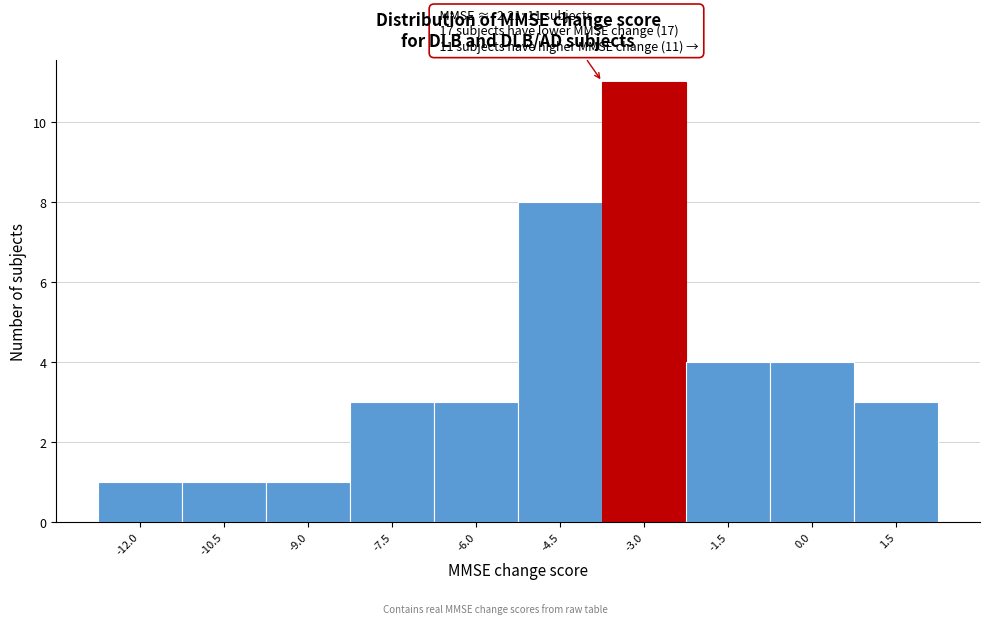

Reading right to left, what are all the values shown in this chart?

1.5=3	0.0=4	-1.5=4	-3.0=11	-4.5=8	-6.0=3	-7.5=3	-9.0=1	-10.5=1	-12.0=1